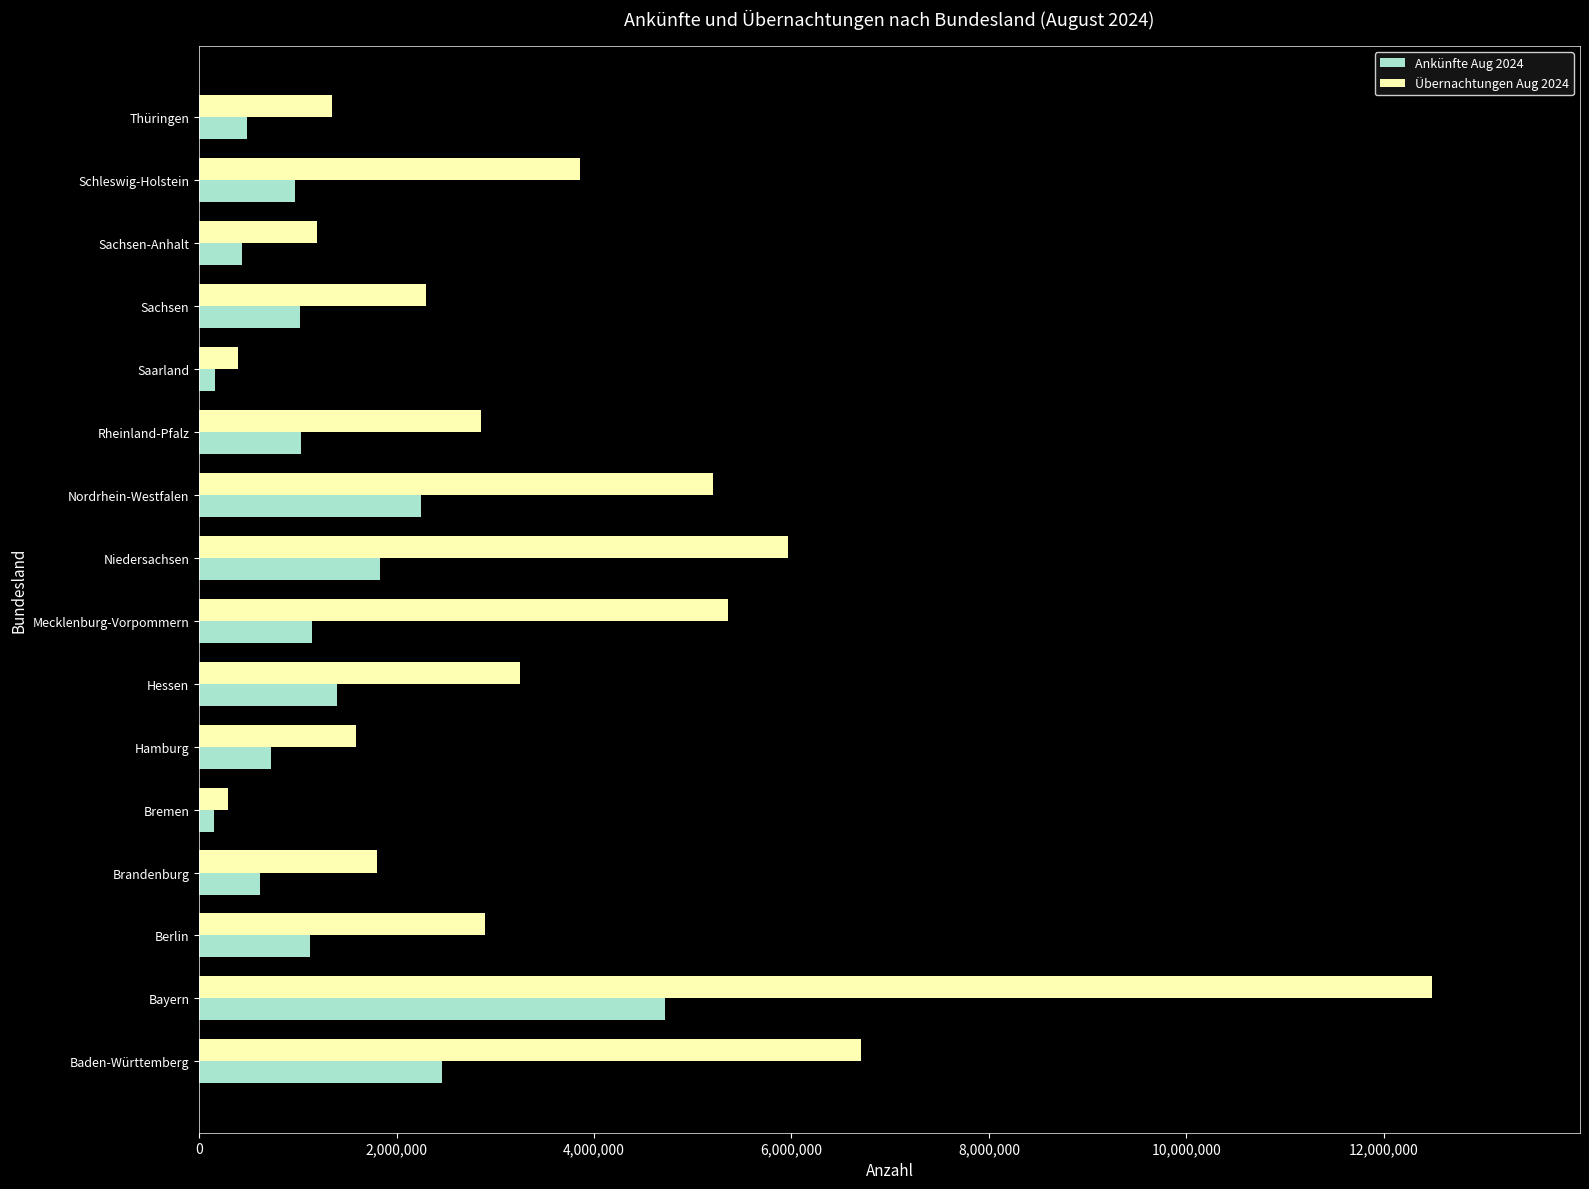

The value of Übernachtungen Aug 2024 at Niedersachsen is 9660947. True or false?

False